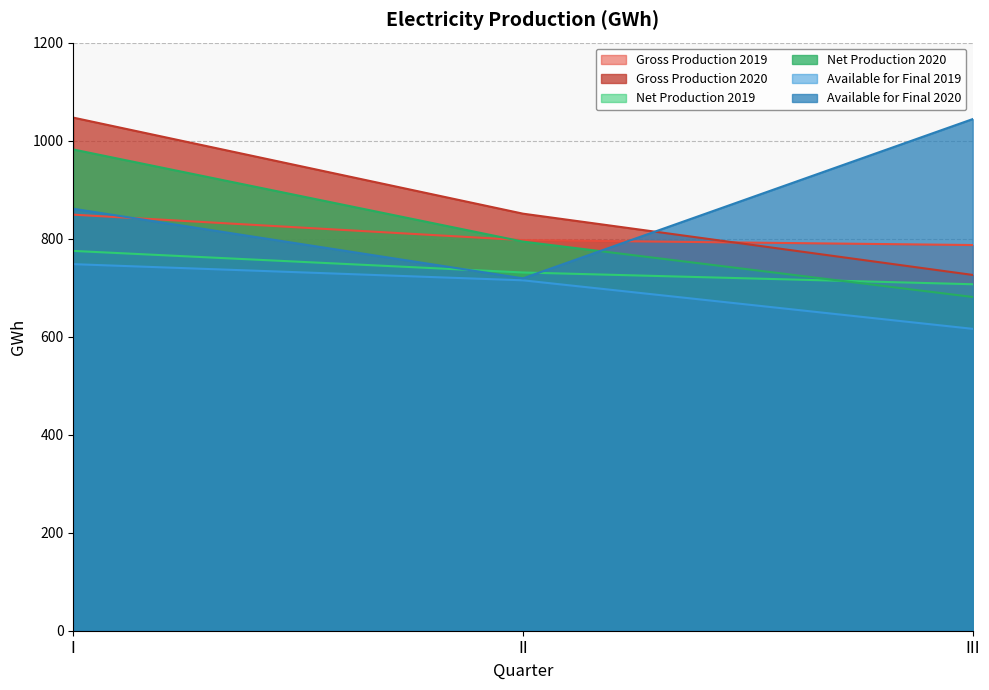

Reading right to left, transcribe all the data shown in this chart.

Gross Production 2019: 787	797	849
Gross Production 2020: 726	851	1047
Net Production 2019: 707	731	775
Net Production 2020: 681	794	982
Available for Final 2019: 616	715	748
Available for Final 2020: 1044	719	861